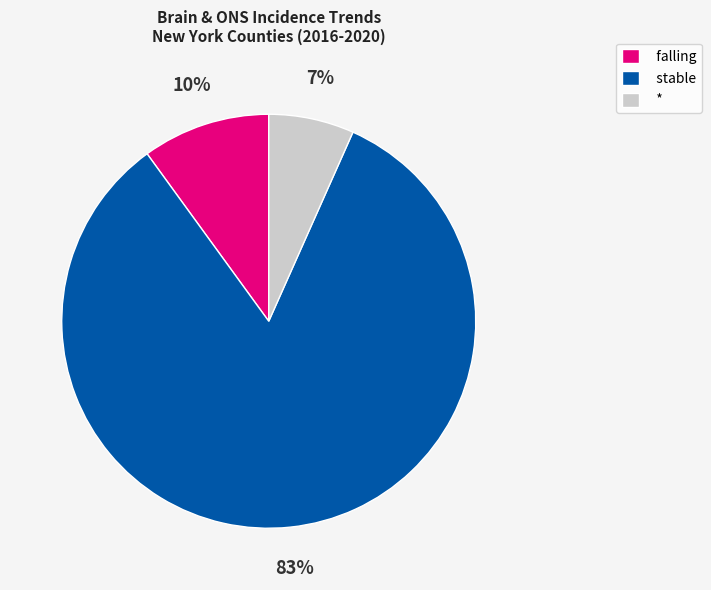

How many slices are in this pie chart?

3